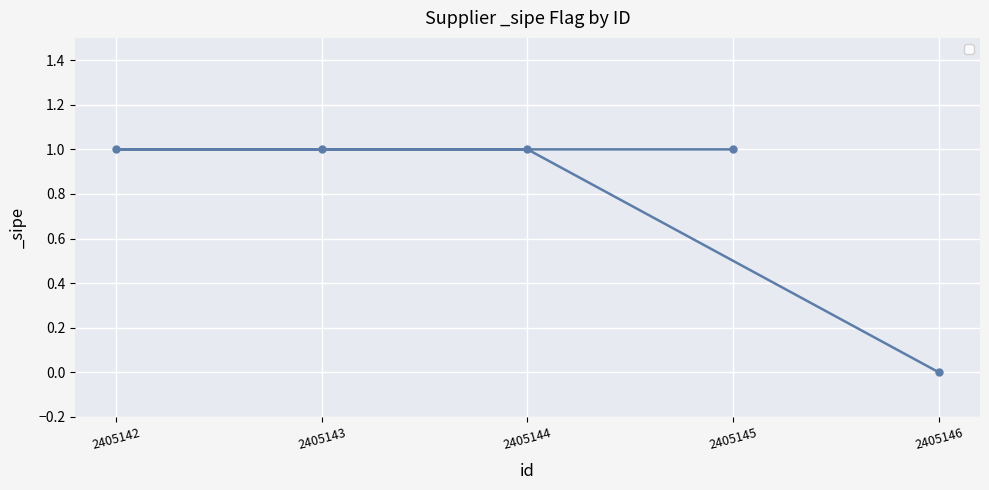

True or false: the data shows 1 at 2405144.

True